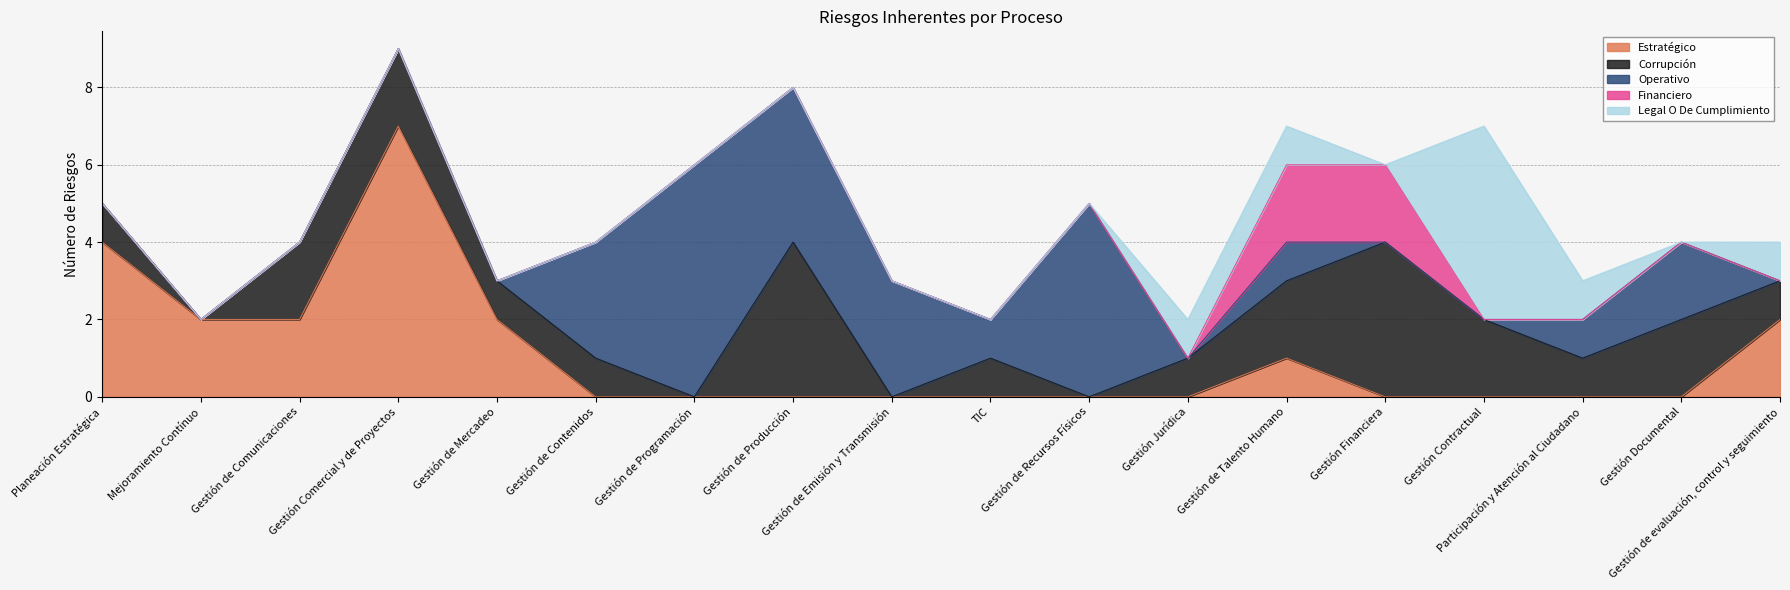

True or false: Corrupción has a value of 1 at Gestión de Mercadeo.

True